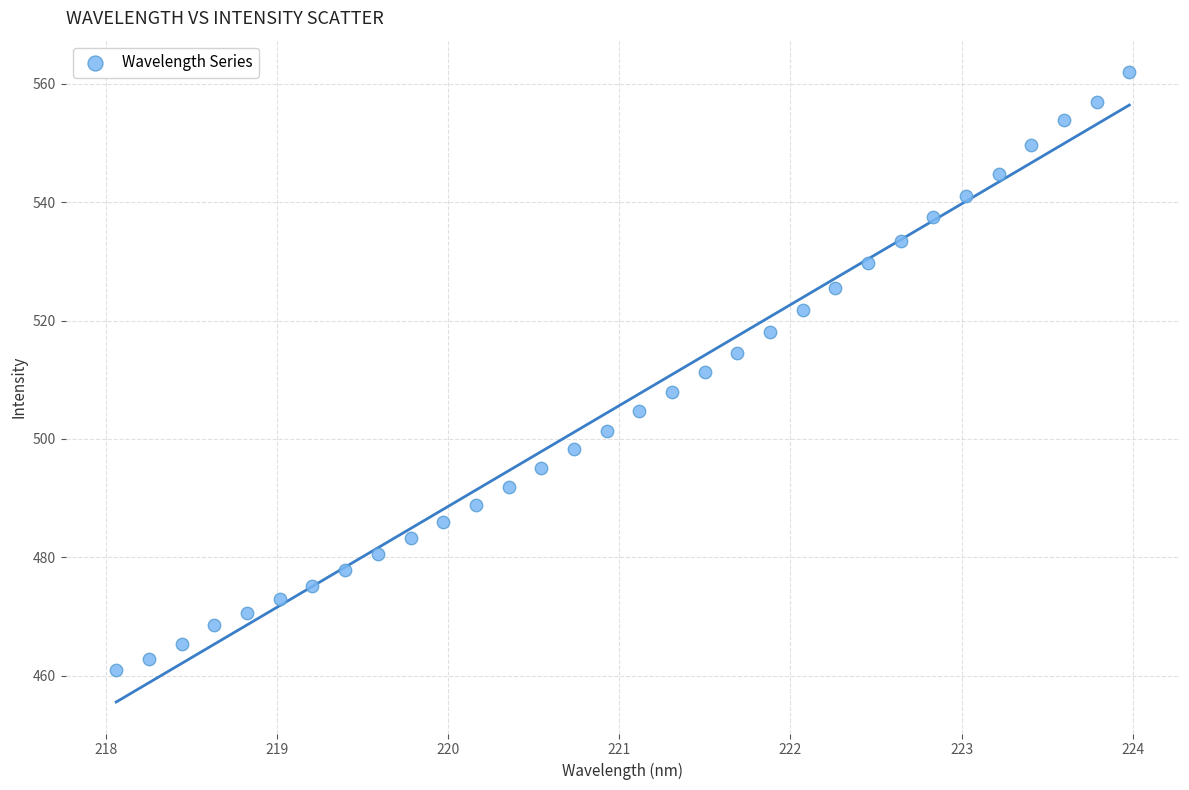

What is the range of Y values (max minus min)?

101.0